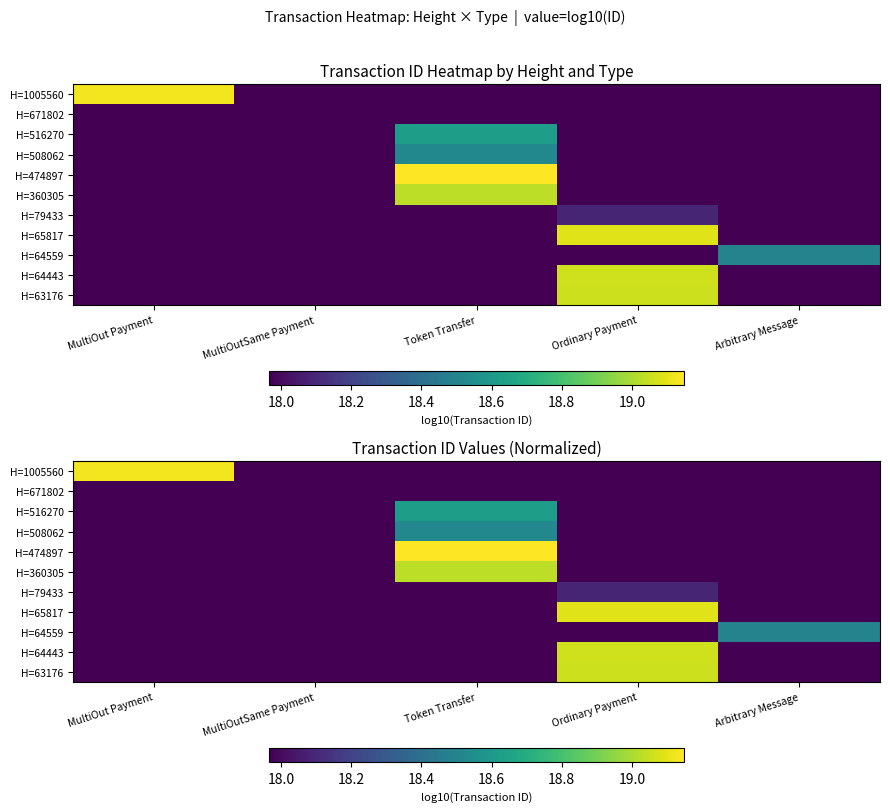

Read the H=474897 value at MultiOut Payment.

18.0